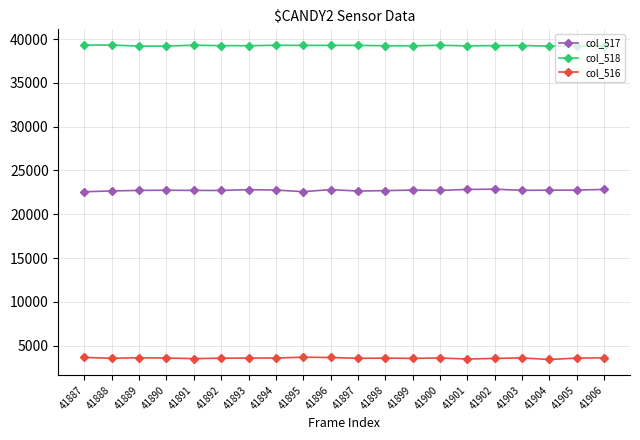

How many distinct data groups are displayed?

3